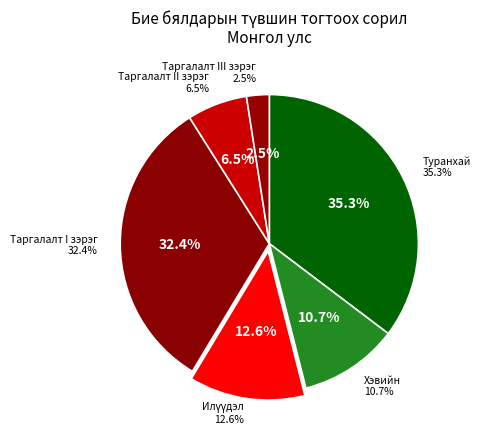

What is the smallest slice in the pie chart?

Таргалалт III зэрэг